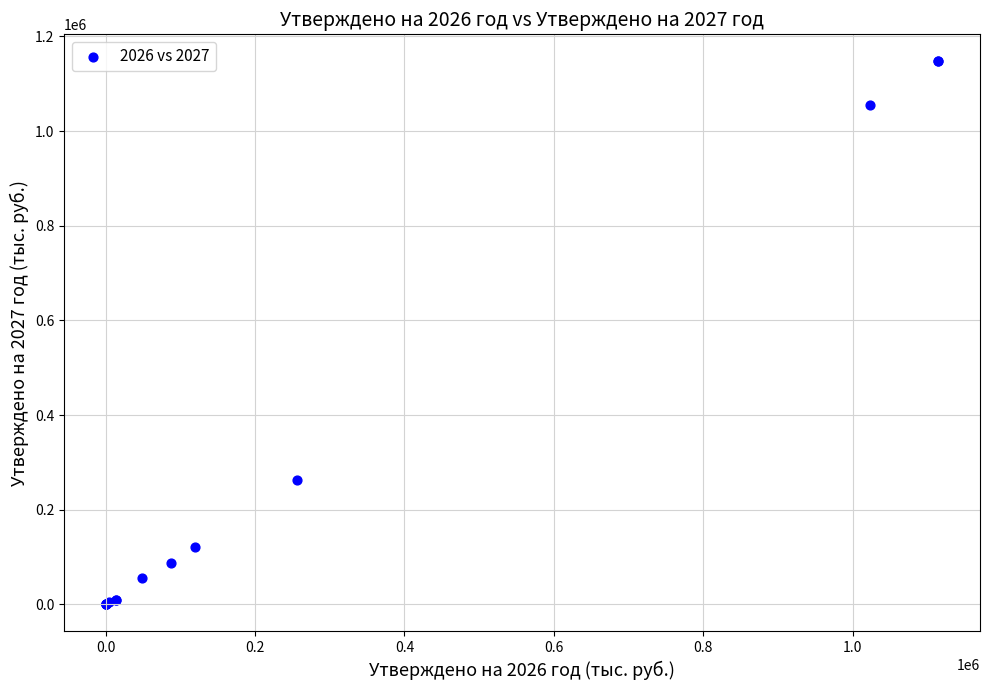

What Y value in the scatter plot is closest to 573591?

262502.0